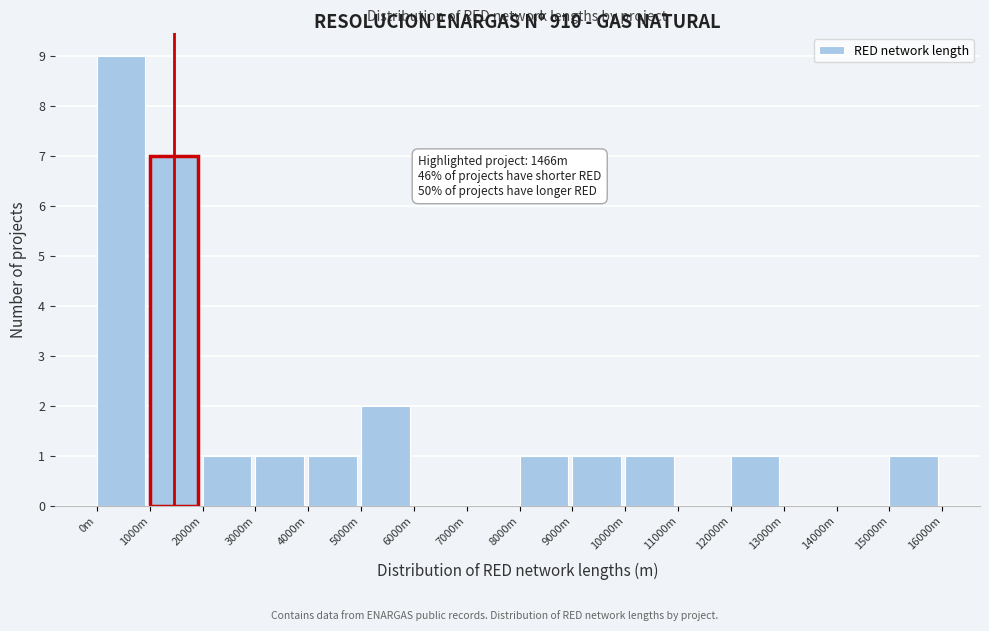

Reading left to right, extract all data points from this chart.

0m=9	1000m=7	2000m=1	3000m=1	4000m=1	5000m=2	6000m=0	7000m=0	8000m=1	9000m=1	10000m=1	11000m=0	12000m=1	13000m=0	14000m=0	15000m=1